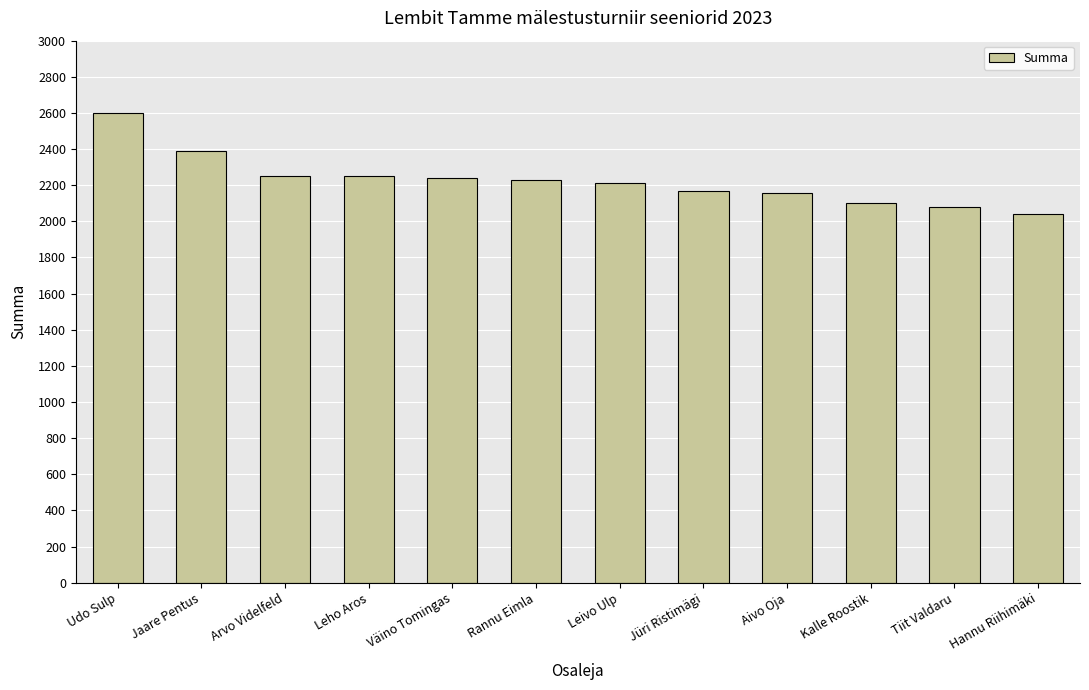

Count the number of categories in the chart.

12